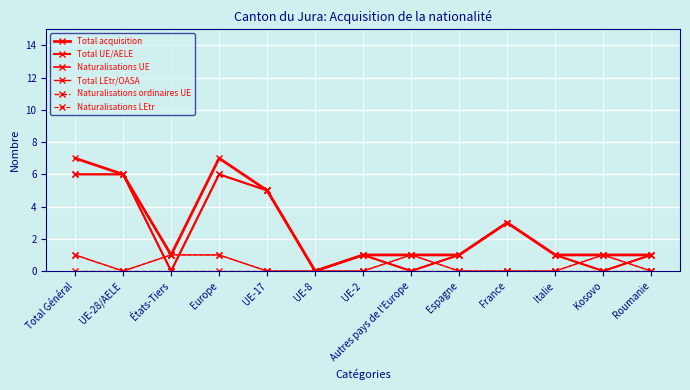

Which has a higher value, Autres pays de l'Europe or États-Tiers?

Autres pays de l'Europe